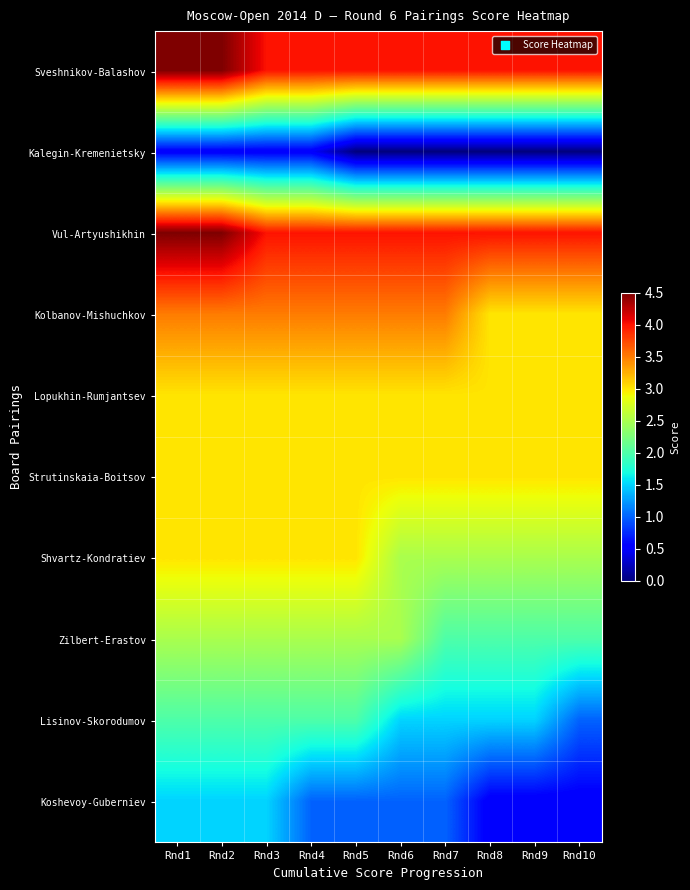

At Rnd5, list the series in order from smallest to largest.

Kalegin-Kremenietsky, Koshevoy-Guberniev, Lisinov-Skorodumov, Zilbert-Erastov, Lopukhin-Rumjantsev, Strutinskaia-Boitsov, Shvartz-Kondratiev, Kolbanov-Mishuchkov, Sveshnikov-Balashov, Vul-Artyushikhin